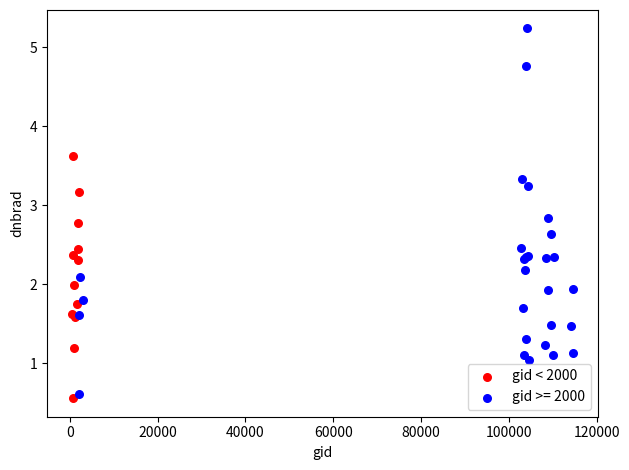

Which series has the largest Y range (max minus min)?

gid >= 2000